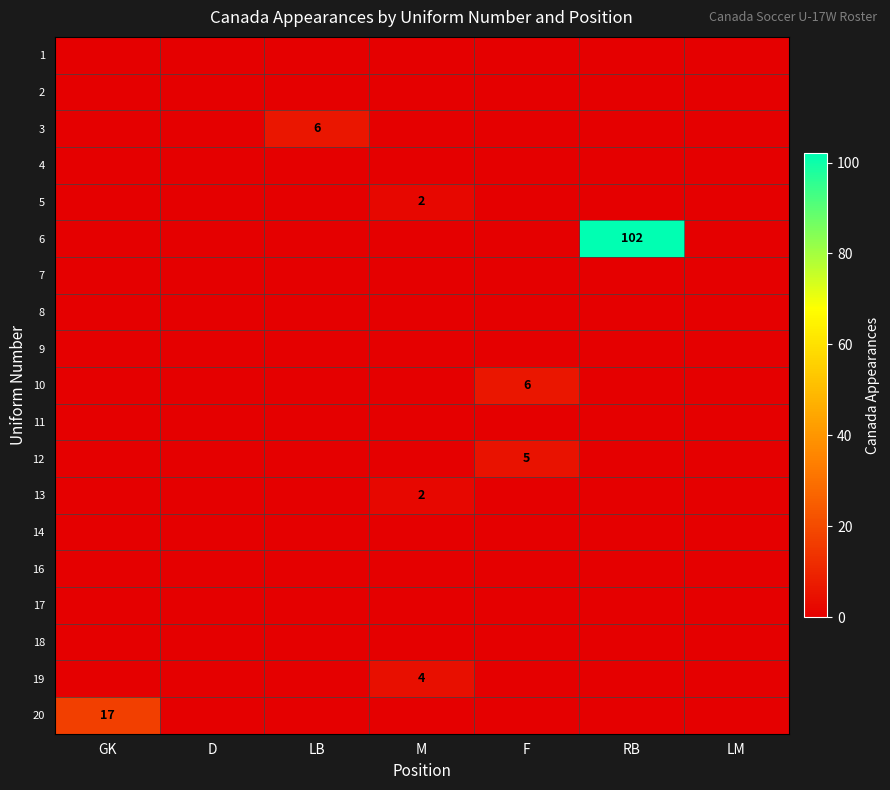

The value of 20 at GK is 17. True or false?

True